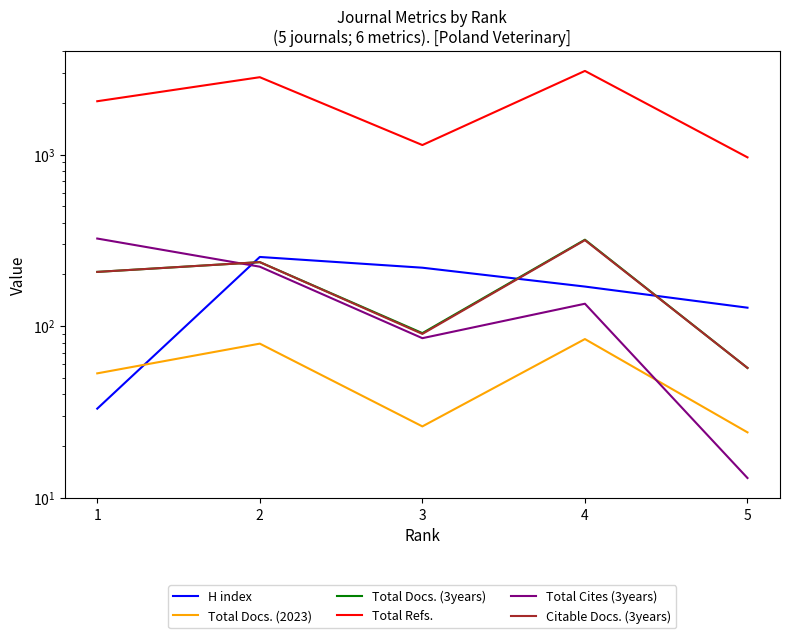

At which label does H index reach its minimum?

1